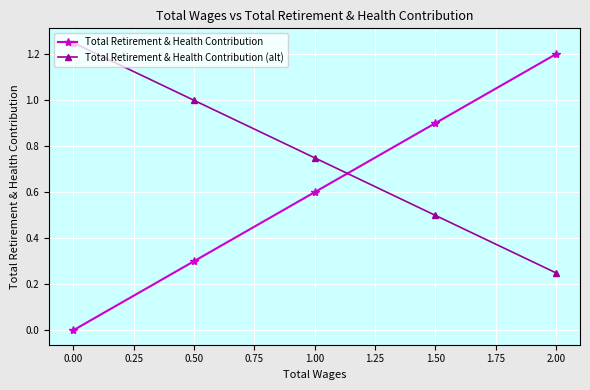

Rank the series by their maximum value, from highest to lowest.

Total Retirement & Health Contribution (alt), Total Retirement & Health Contribution